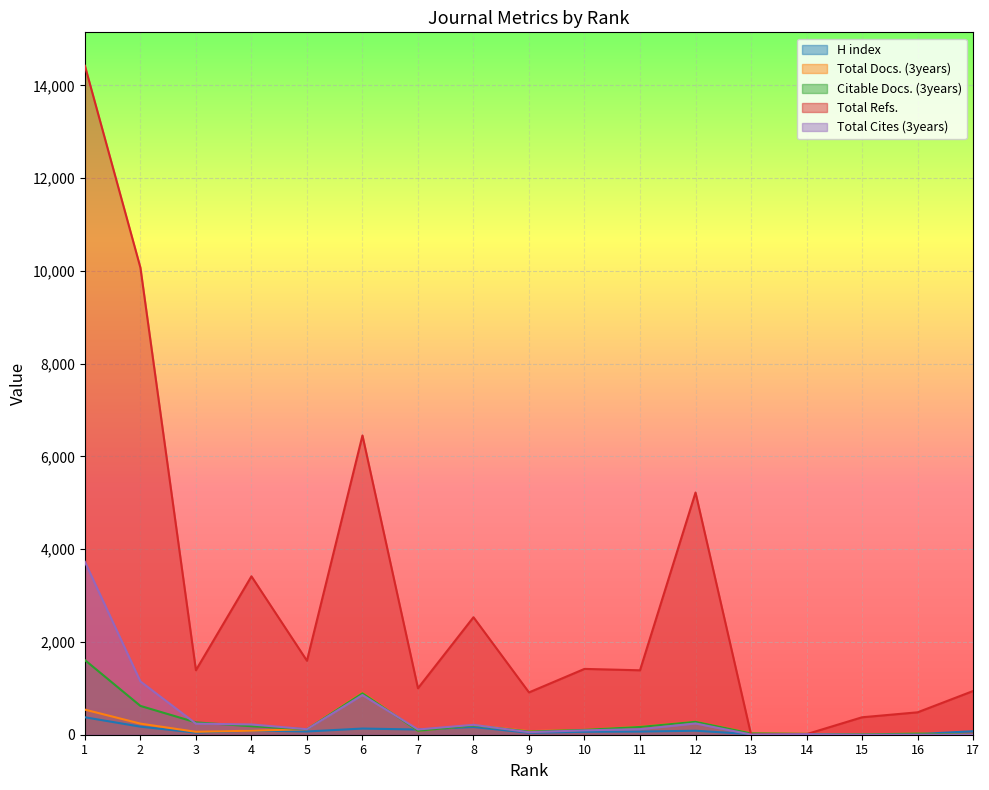

At which category is the sum across all series the highest?

1